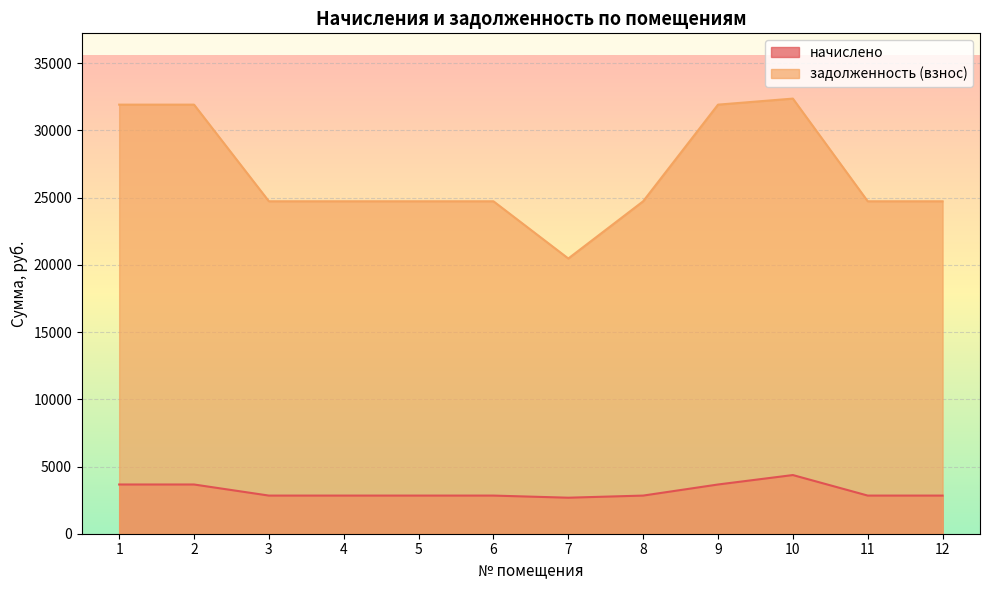

True or false: задолженность (взнос) and начислено cross at least once.

False